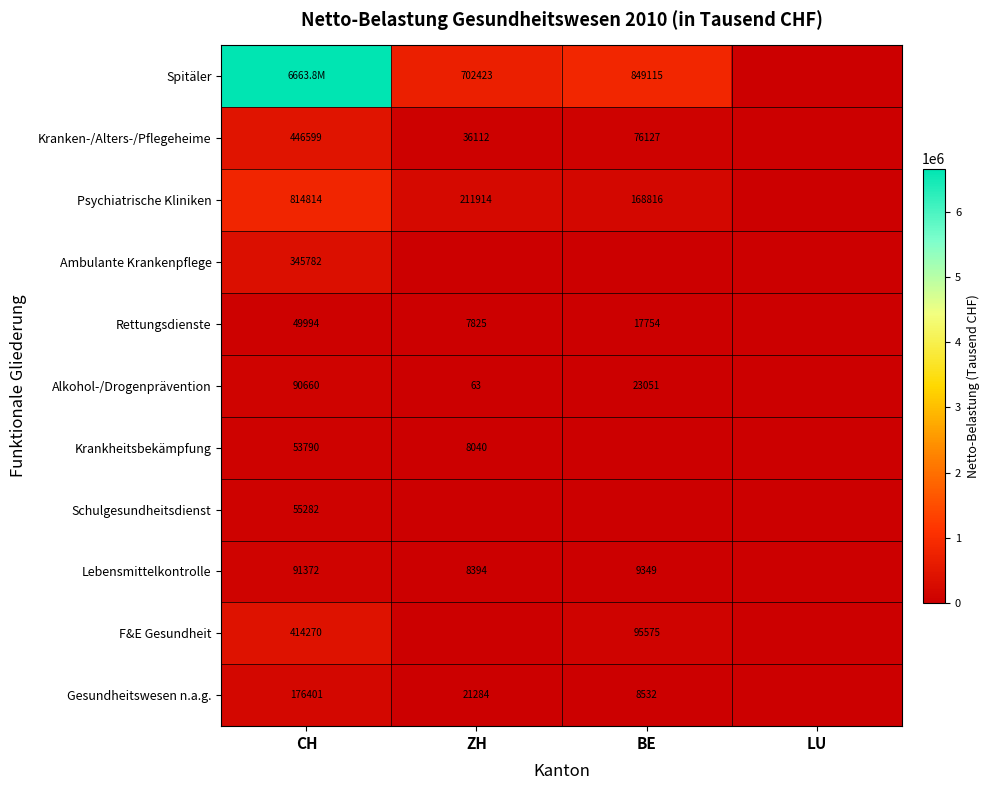

What is the total value across all series at ZH?

996053.9